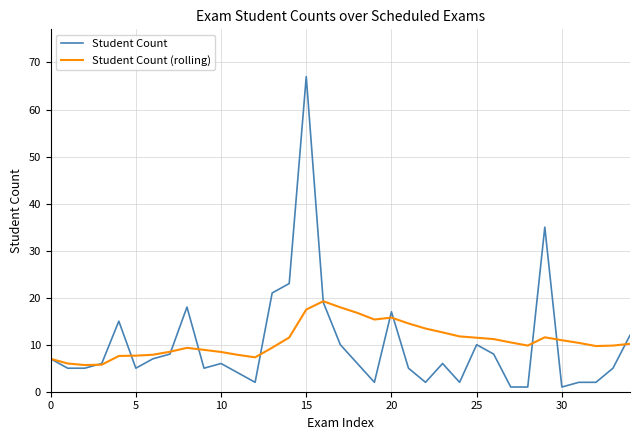

What is the greatest value displayed?

67.0